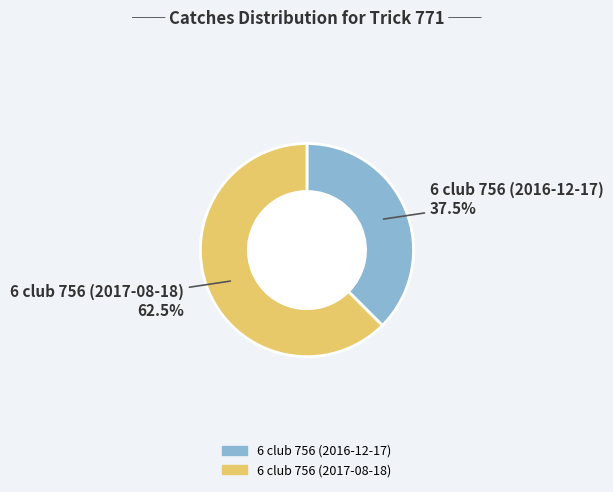

Which slice represents more than half of the pie?

6 club 756 (2017-08-18)